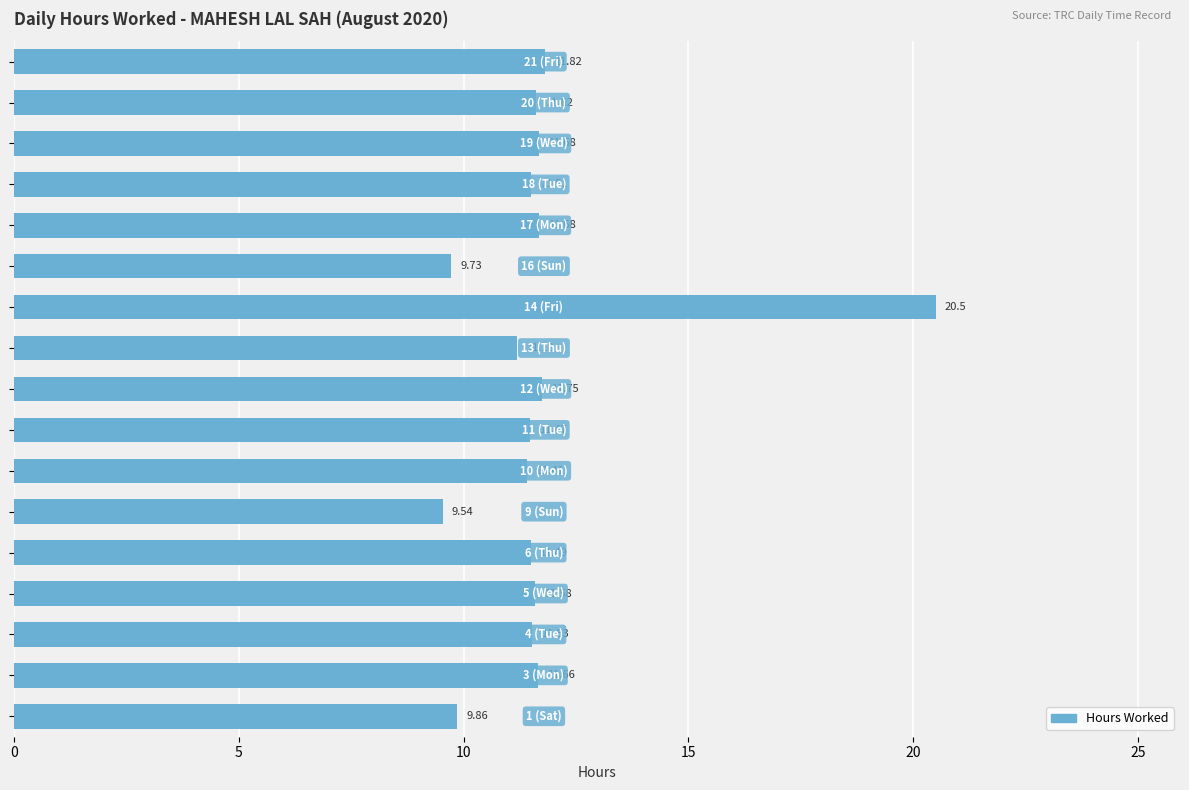

What is the difference between the second highest and minimum values?

2.3